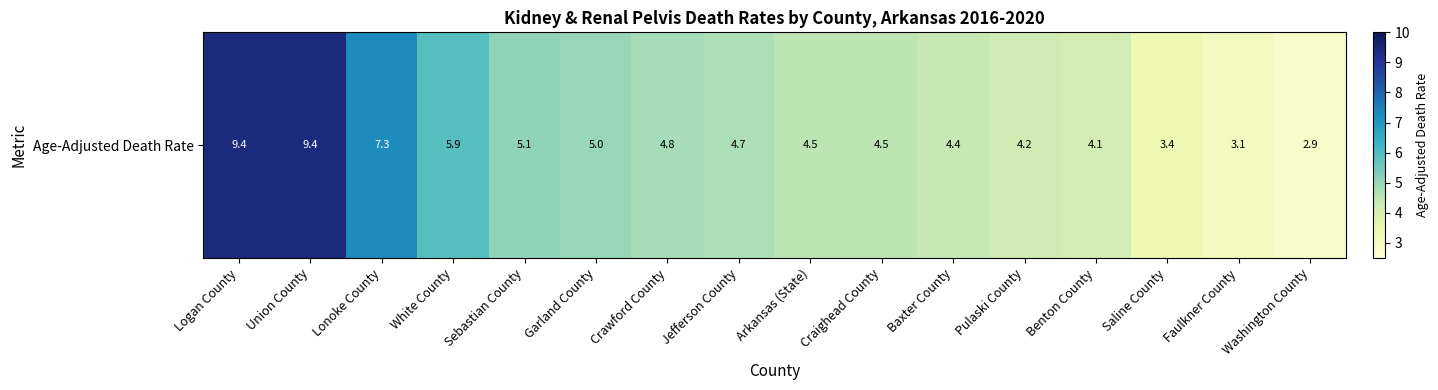

Is it true that the value at Jefferson County is 4.7?

True